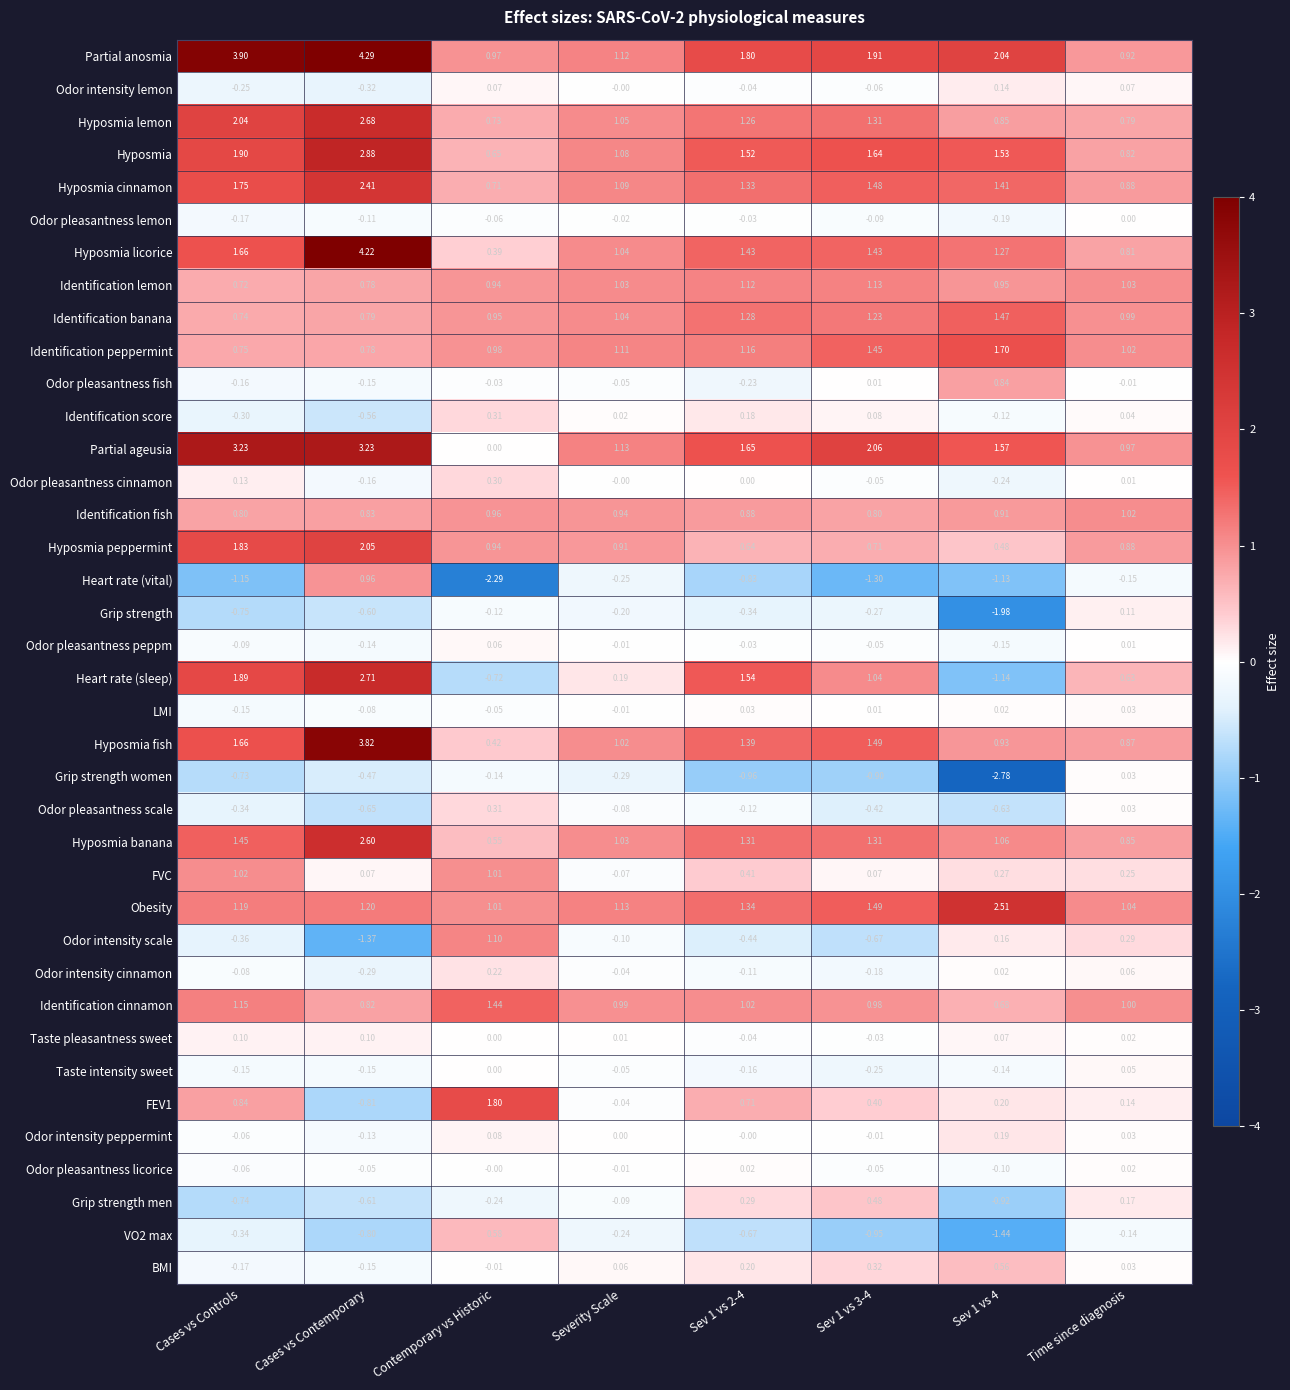

Which series has the widest spread of values?

Heart rate (sleep)